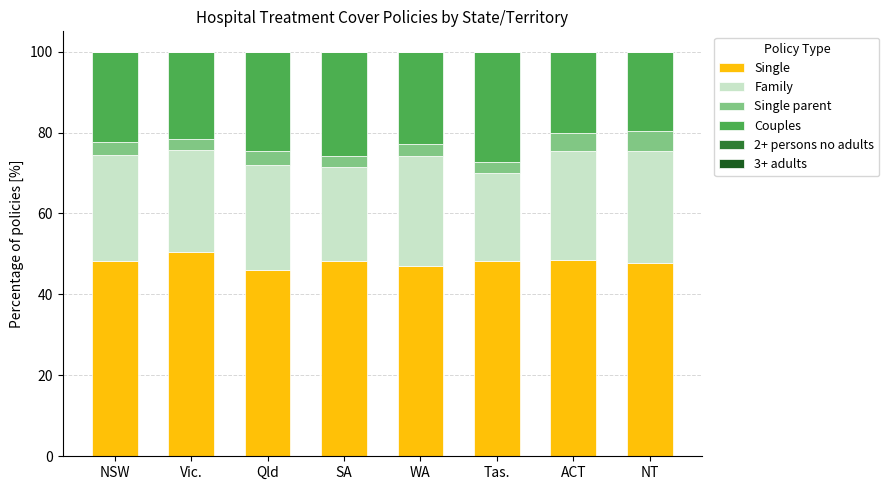

True or false: Single has a value of 11.8 at SA.

False